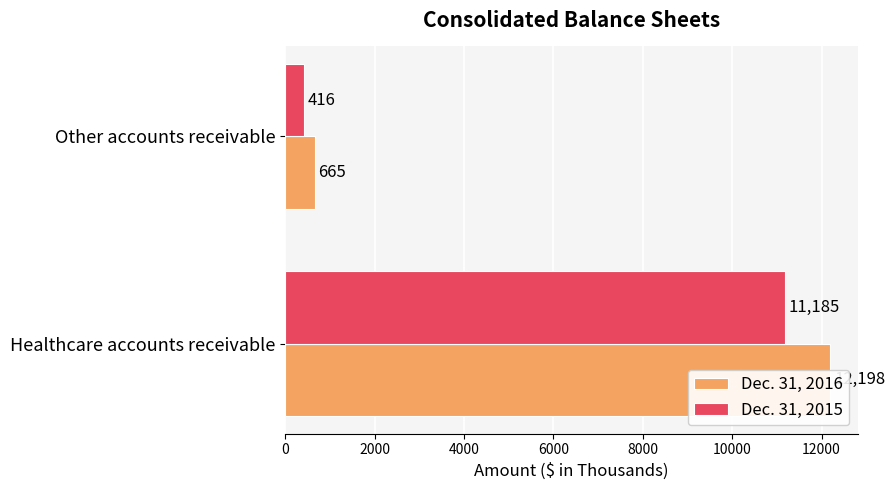

What is the sum of the Dec. 31, 2016 values at Other accounts receivable and Healthcare accounts receivable?

12863